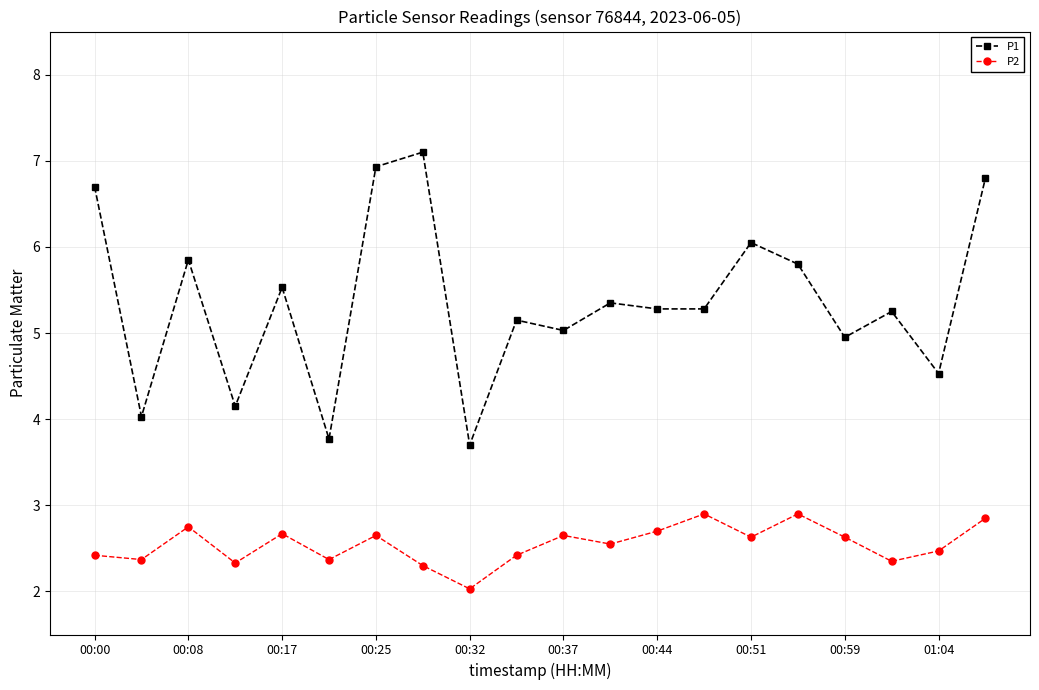

True or false: P1 and P2 cross at least once.

False